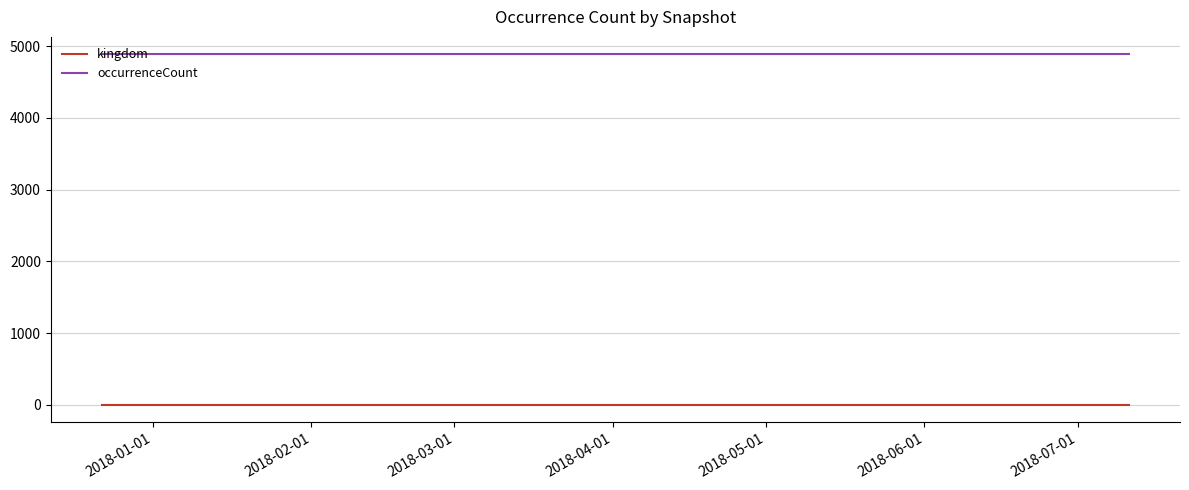

Rank the series by their average value, from lowest to highest.

kingdom, occurrenceCount